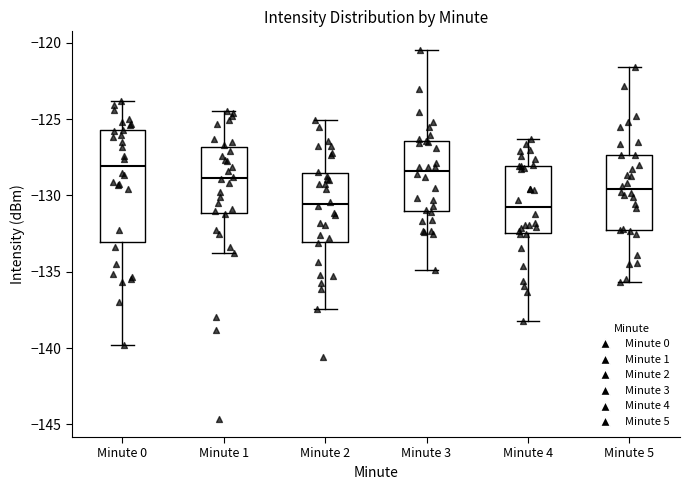

Comparing the boxes themselves (not the whiskers), which one is the tallest?

Minute 0